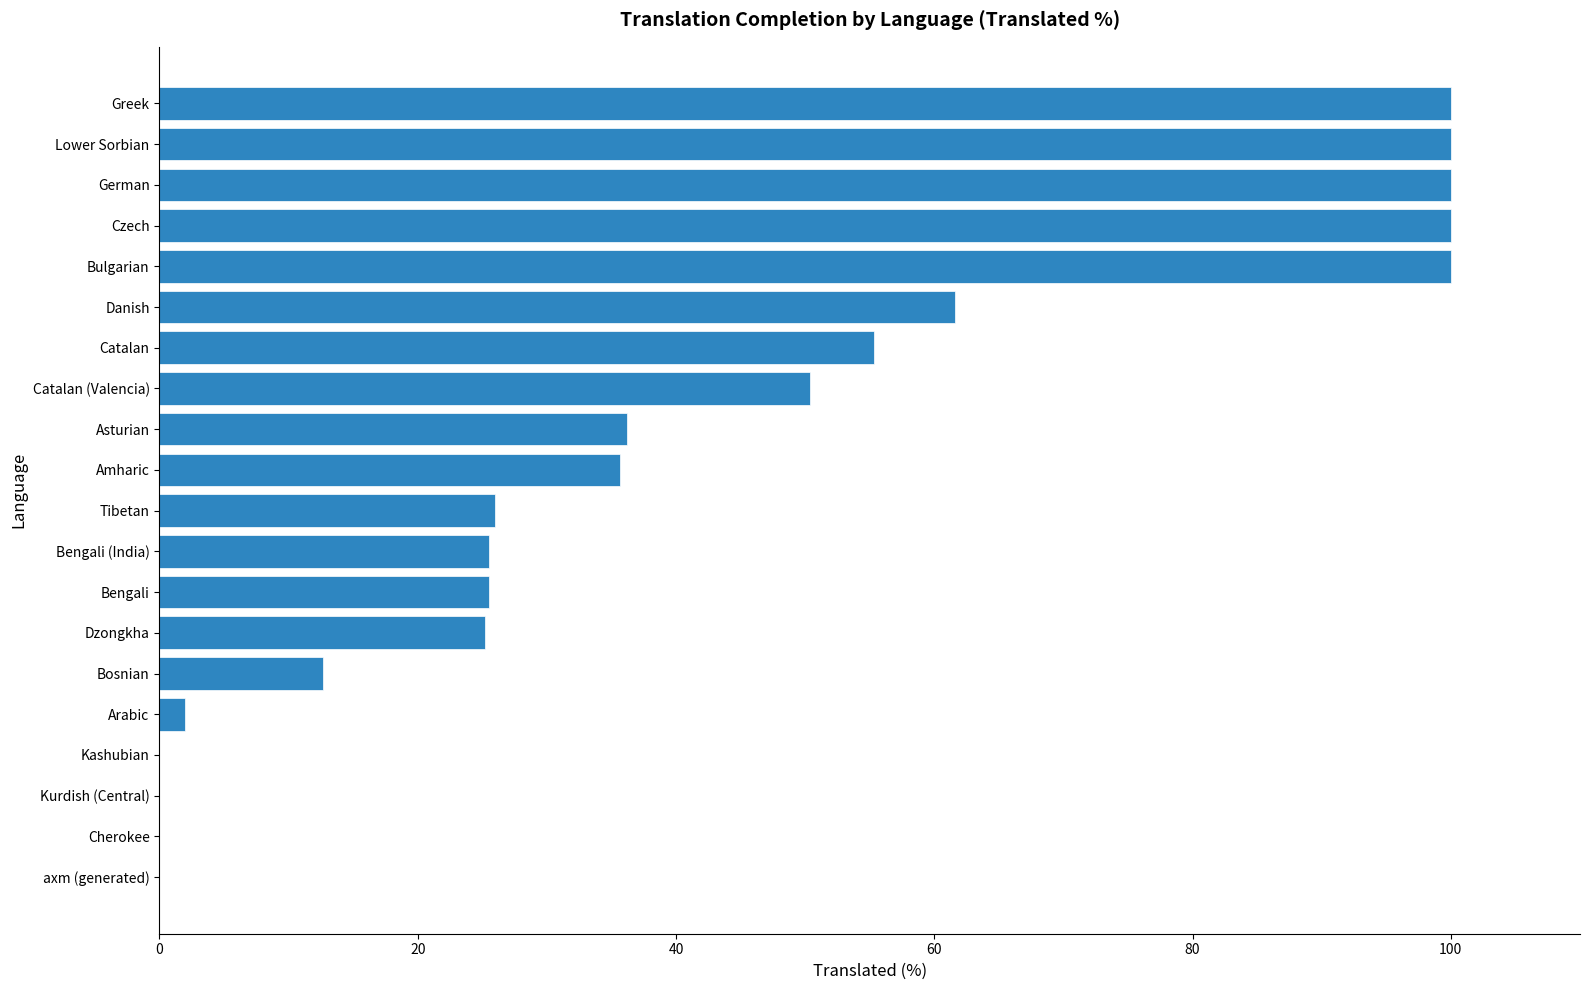

What is the sum of all values?

856.1